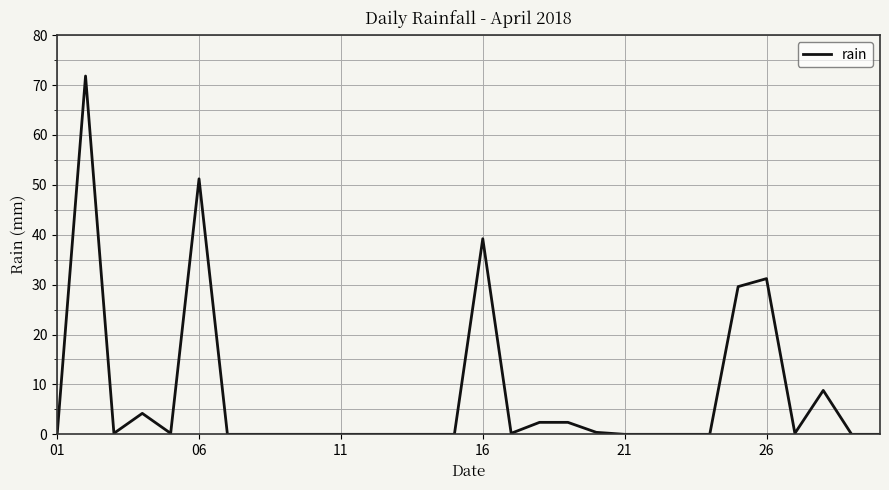

How many distinct data groups are displayed?

1